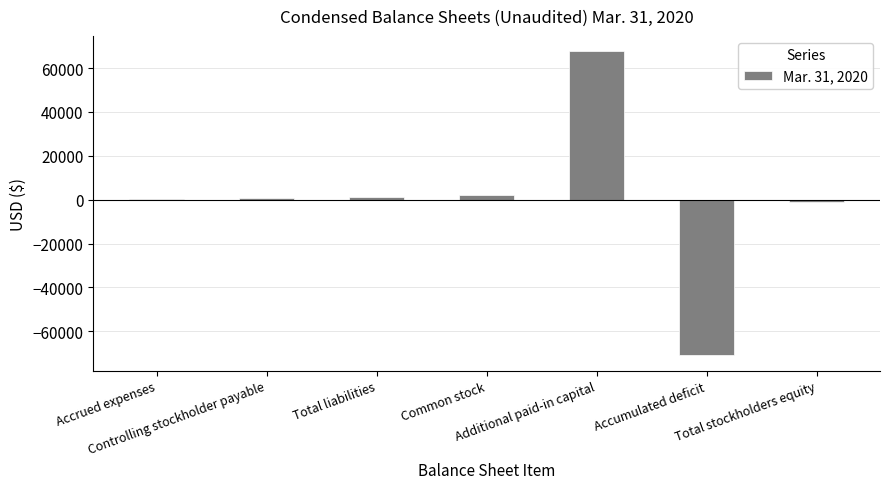

What is the maximum value shown in the chart?

67750